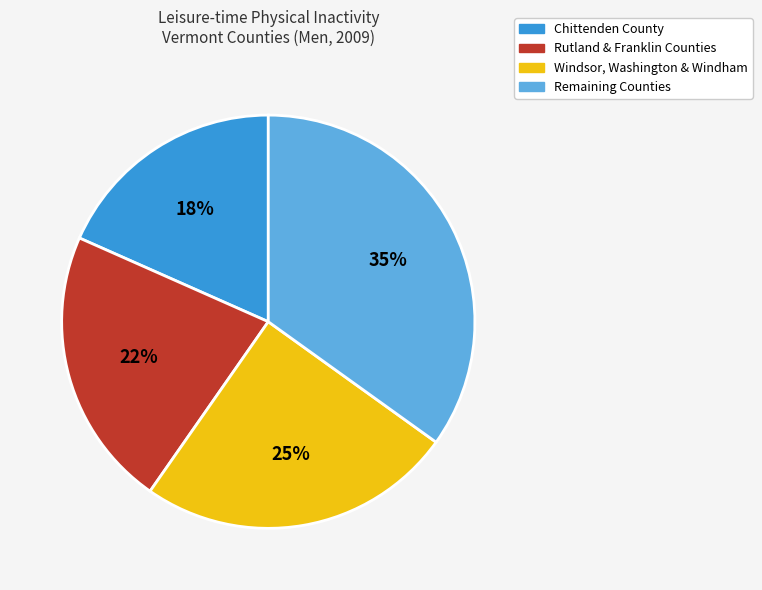

Combined, do Windsor, Washington & Windham and Chittenden County account for over 50%?

No